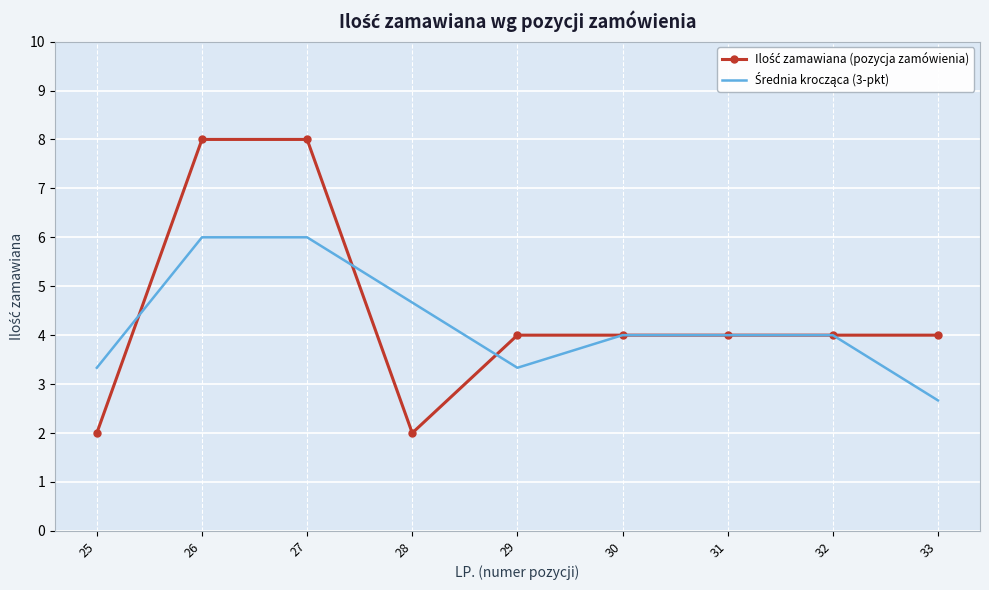

What is the difference between the highest and lowest values at 33?

1.3